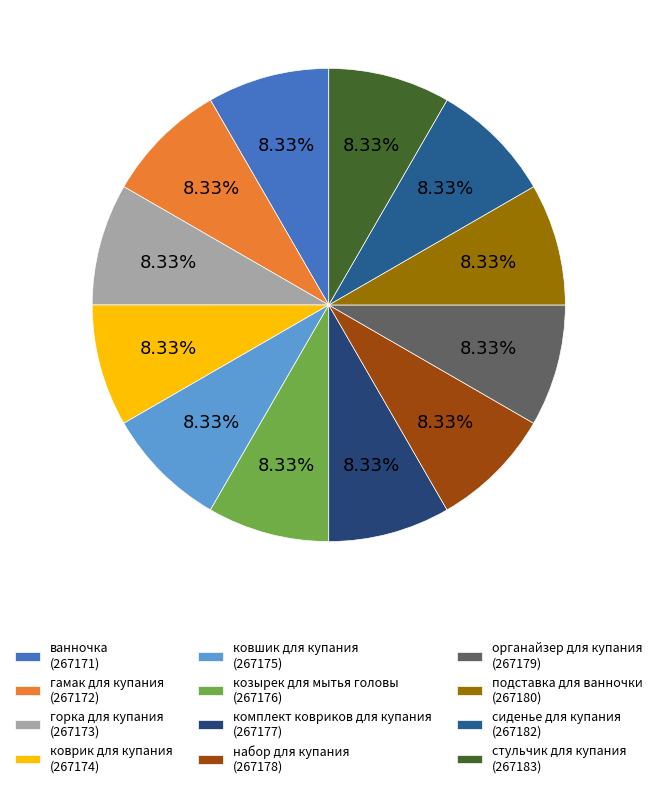

To the nearest percent, what is the average slice percentage?

8%